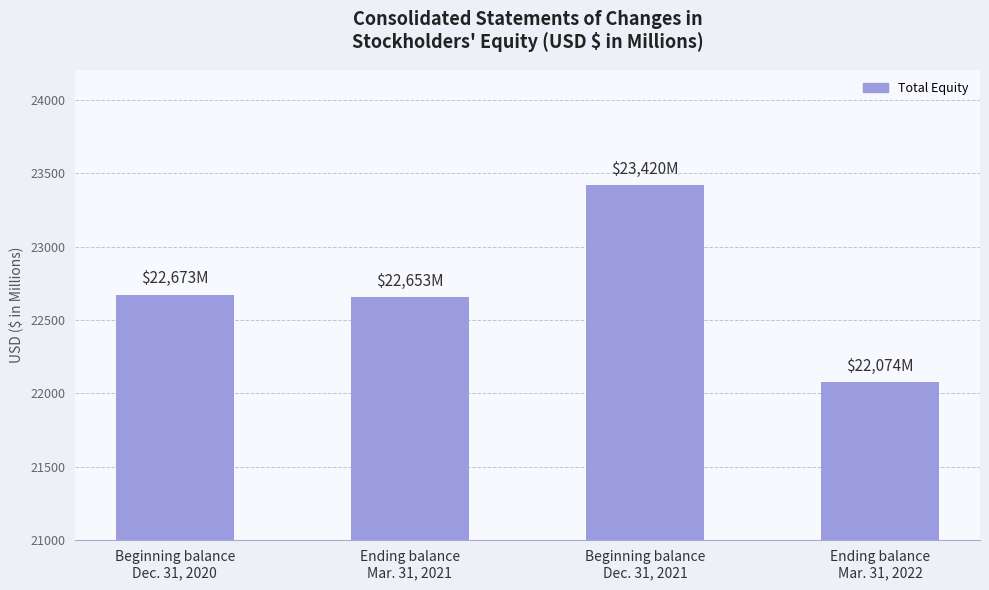

What is the difference between the second highest and second lowest values?

20